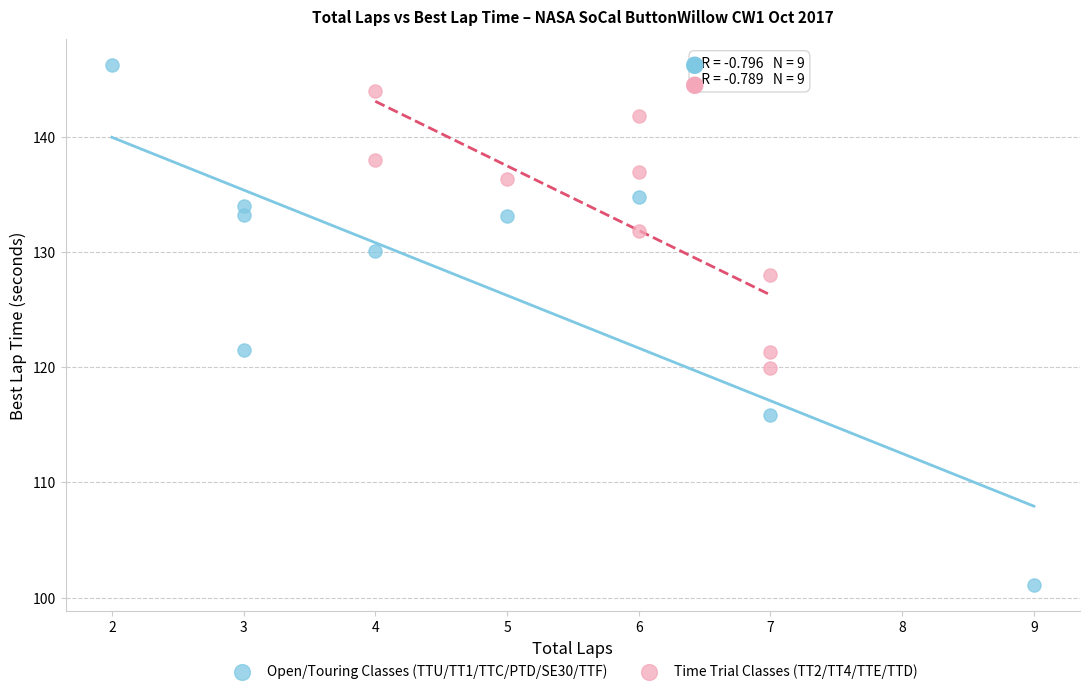

Which series has the largest Y range (max minus min)?

Open/Touring Classes (TTU/TT1/TTC/PTD/SE30/TTF)